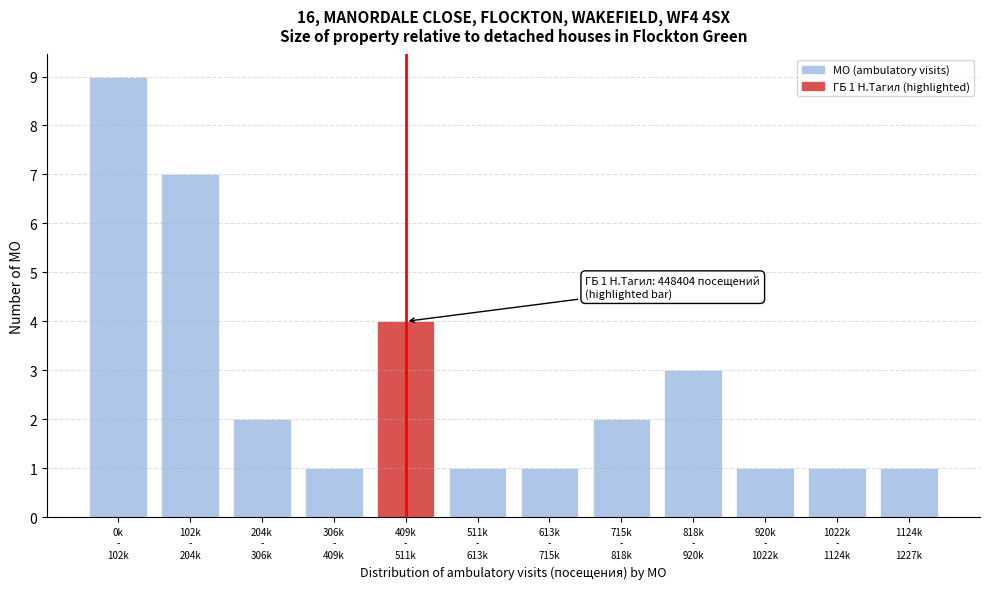

Reading left to right, transcribe all the data shown in this chart.

9	7	2	1	4	1	1	2	3	1	1	1